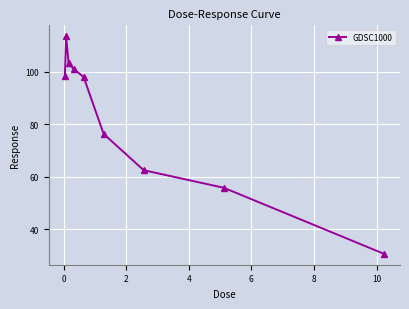

What is the difference between the second highest and second lowest values?

47.3